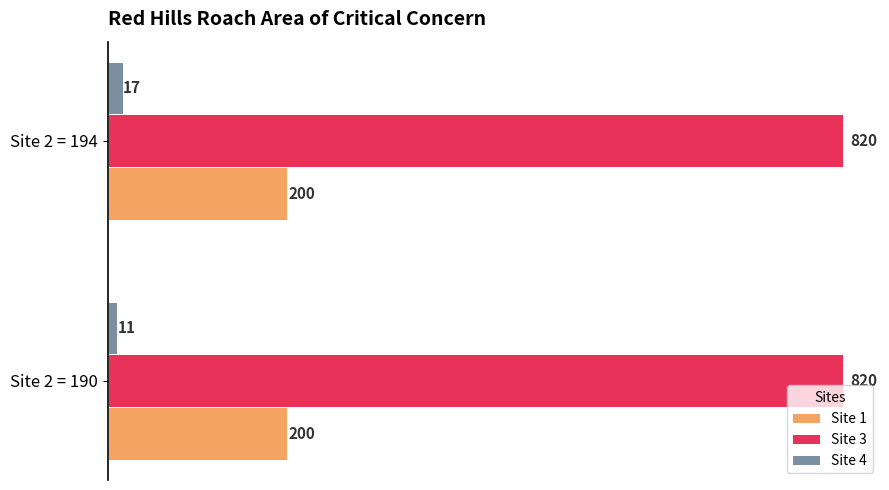

At which category is the sum across all series the highest?

Site 2 = 194